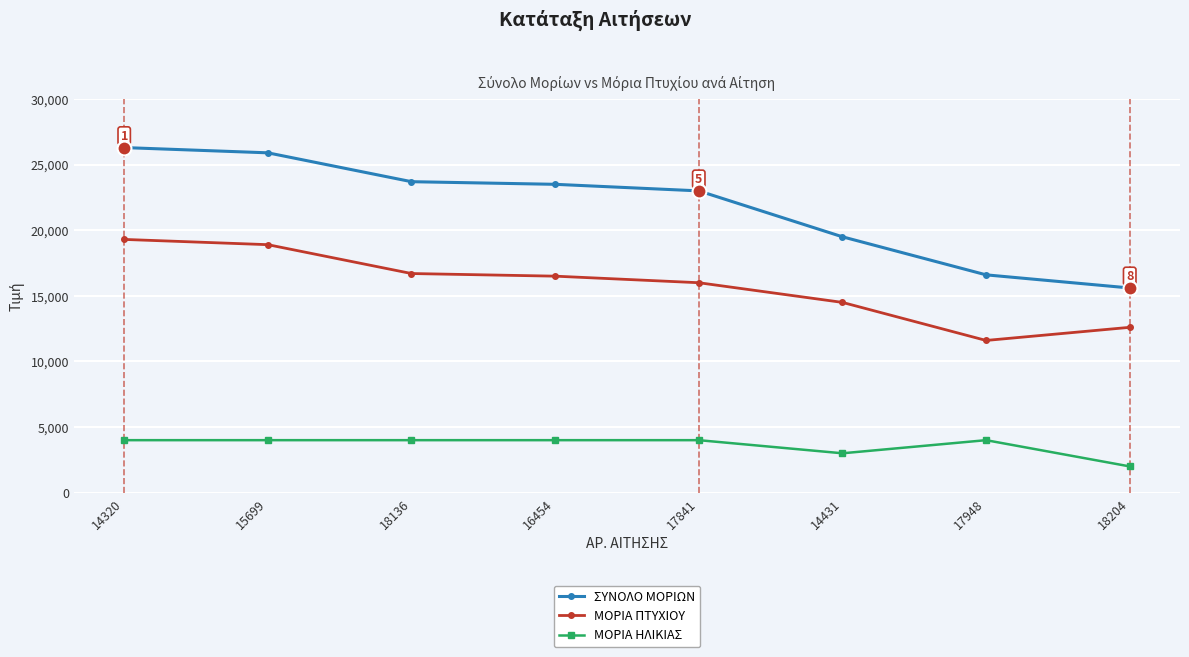

True or false: ΜΟΡΙΑ ΗΛΙΚΙΑΣ and ΣΥΝΟΛΟ ΜΟΡΙΩΝ cross at least once.

False